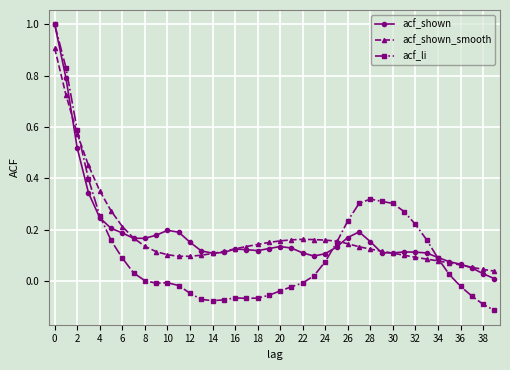

Count the number of data series in this chart.

3